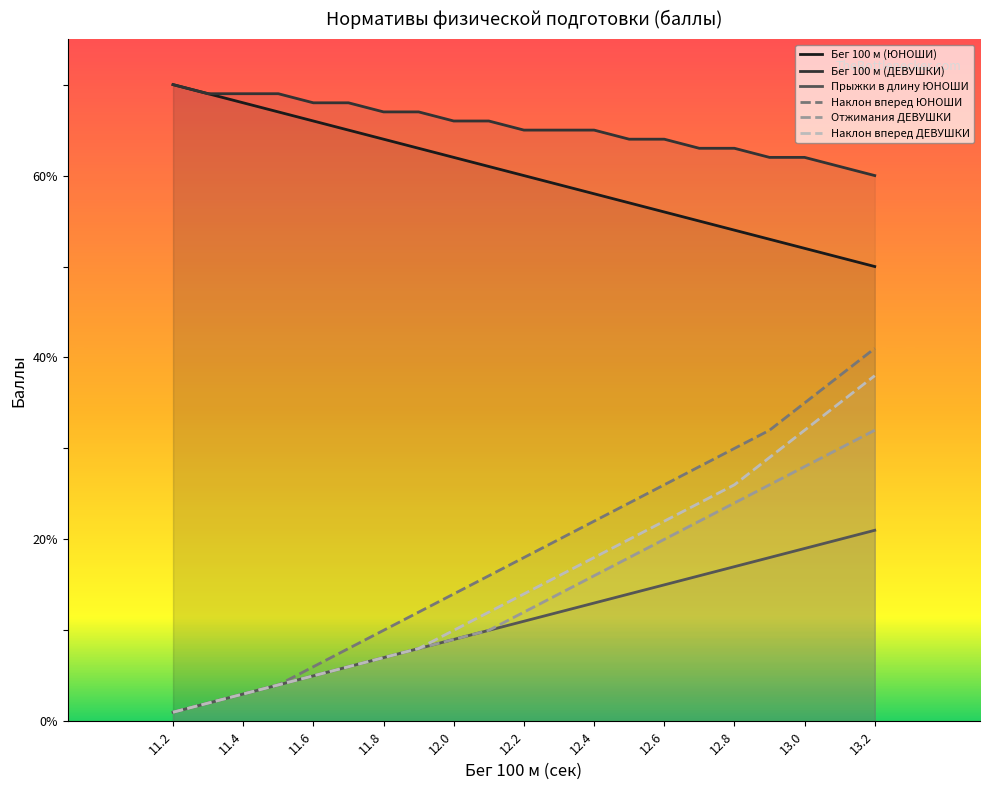

What is the difference between the second highest and minimum values in the Наклон вперед ЮНОШИ series?

37